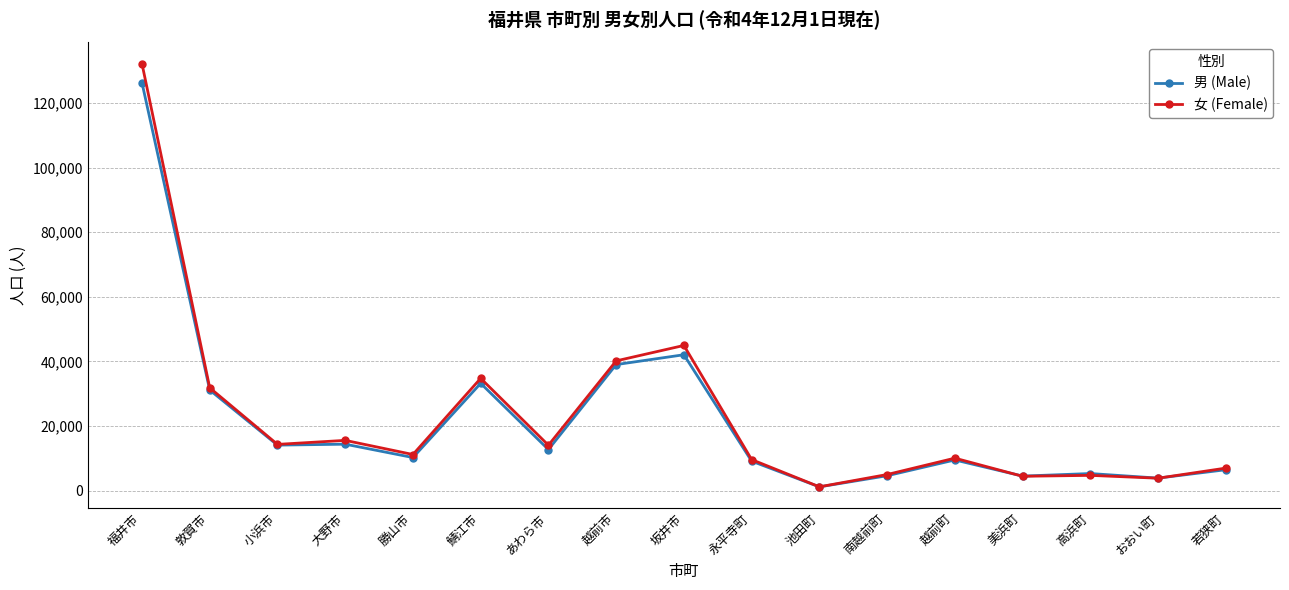

At which category is the sum across all series the highest?

福井市